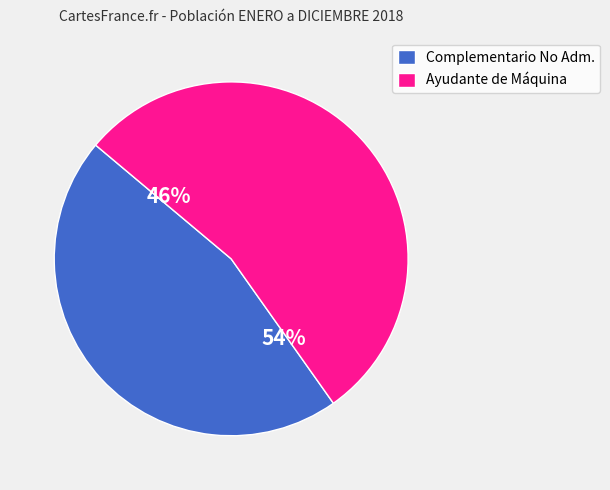

Does 2 represent more than half of the total?

No